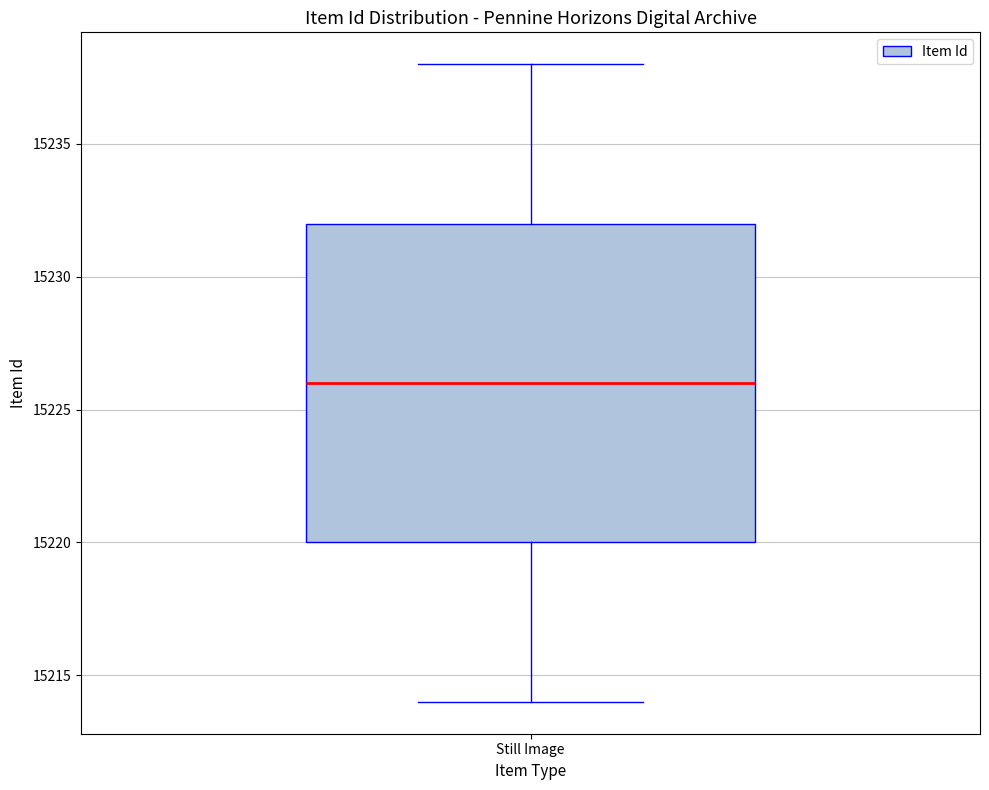

Transcribe this box plot: give where the median line is, the range the box spans, and where the two whiskers end, as read against the y-axis. The values are not printed on the chart, so give them approximately, as read against the axis.

median 15226, box 15220 to 15232, whiskers 15214 to 15238